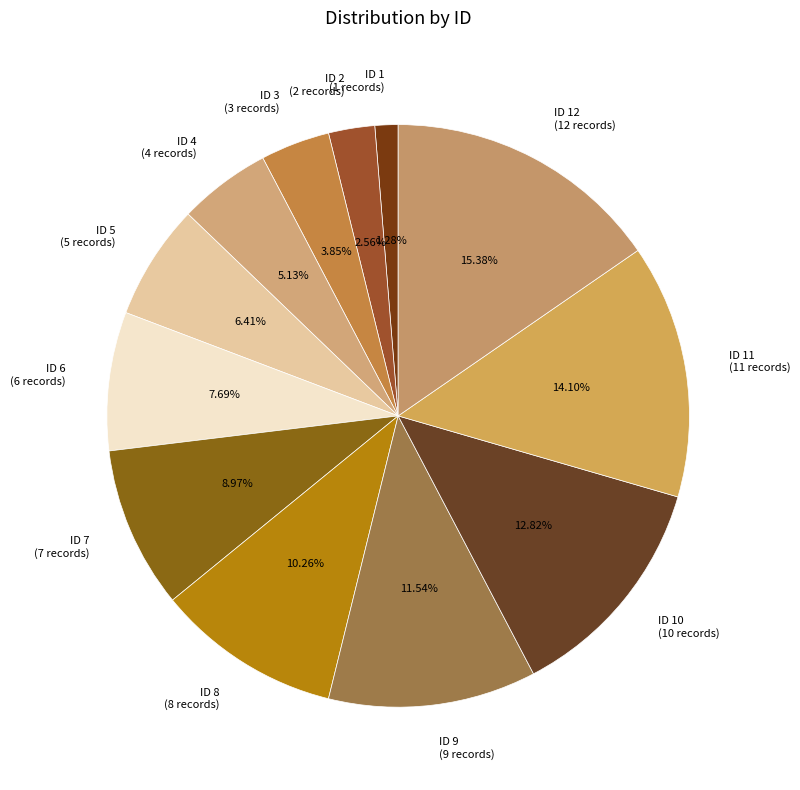

True or false: ID 3 accounts for 15% of the total.

False